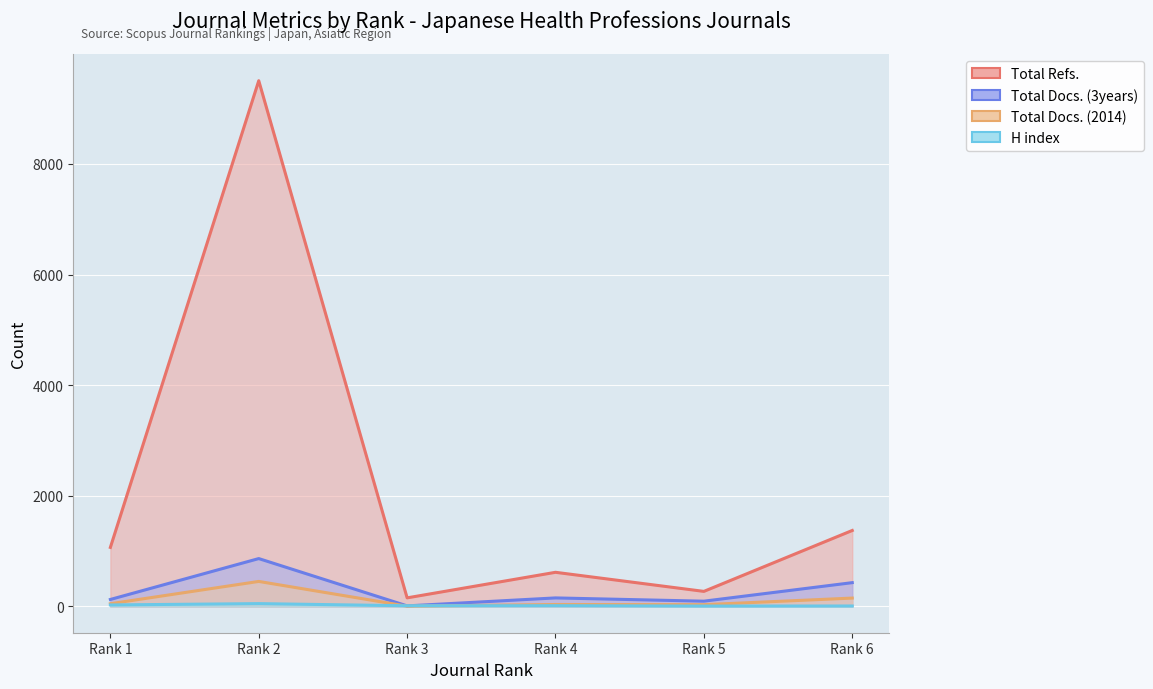

What is the difference between the Total Docs. (3years) values at Rank 1 and Rank 3?

116